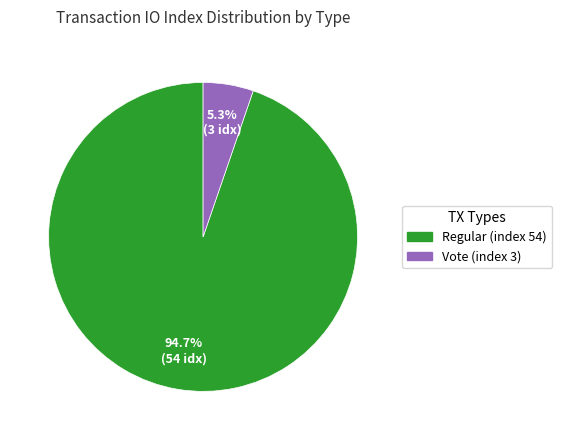

To the nearest percent, what percentage of the pie is Regular (index 54)?

95%